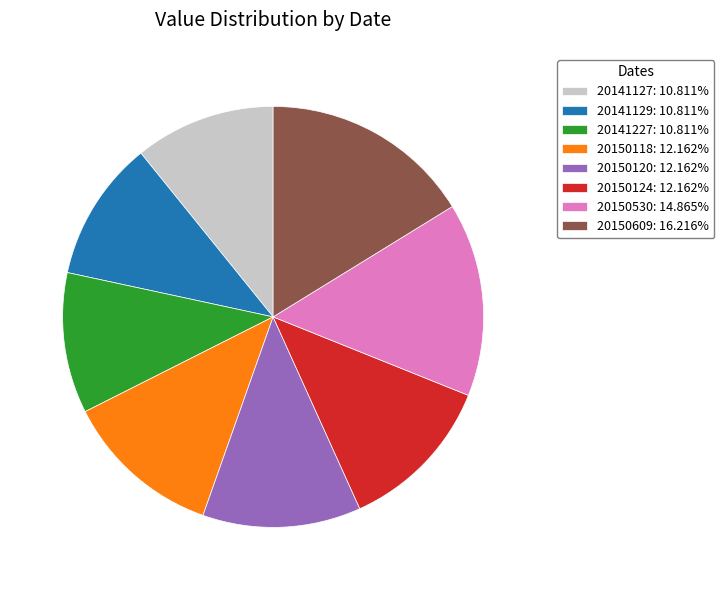

How many slices are in this pie chart?

8